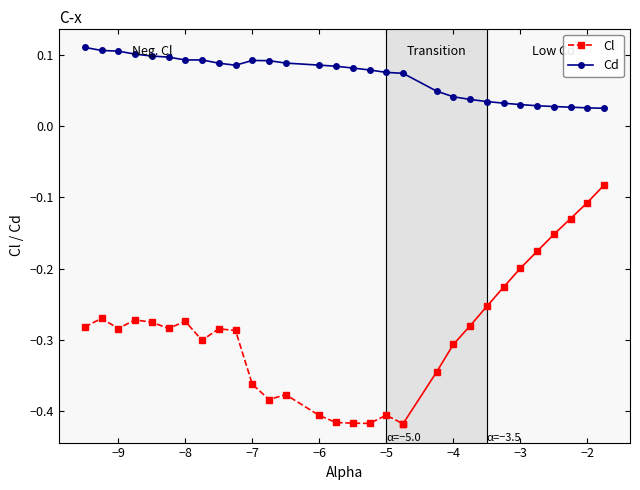

At which label is the value closest to 0?

-1.75